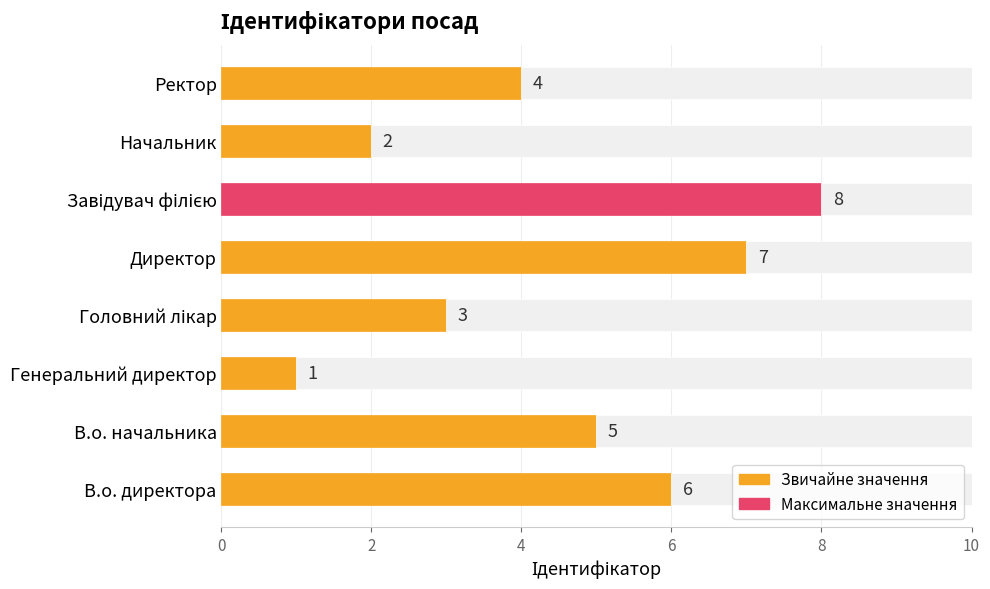

What is the minimum value shown in the chart?

1